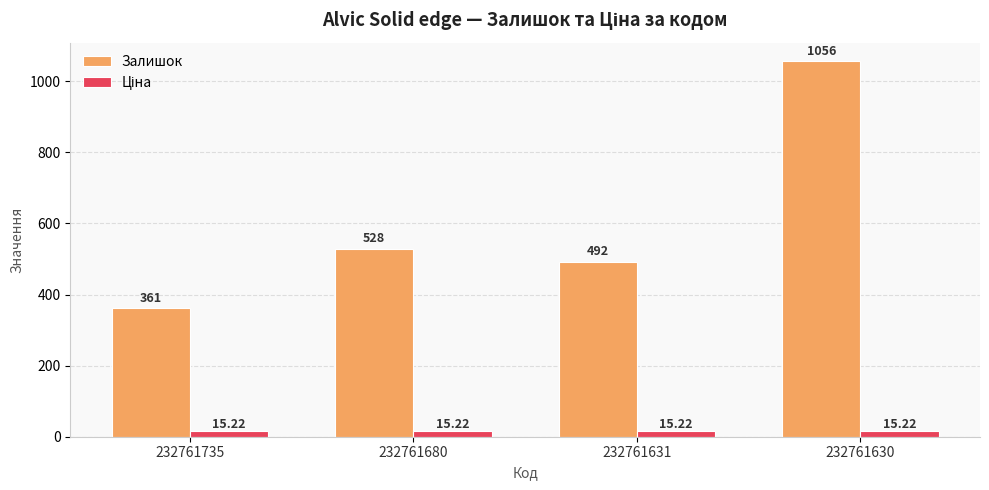

How many series are shown in this chart?

2